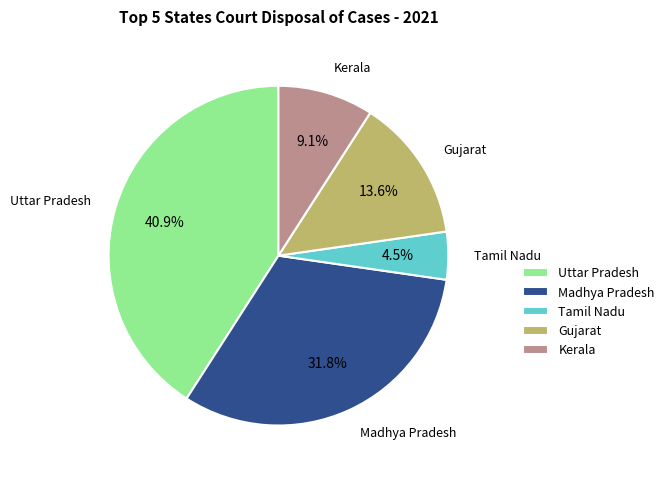

Which slice is the smallest?

Tamil Nadu